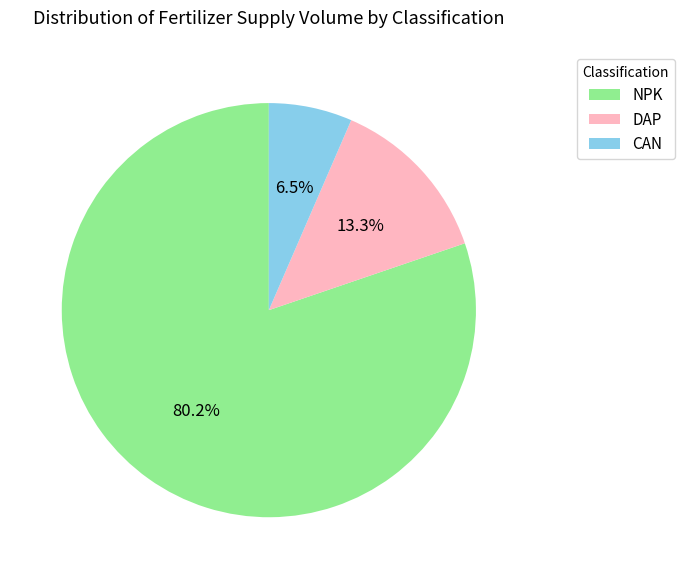

Rank the categories by value from lowest to highest.

CAN, DAP, NPK